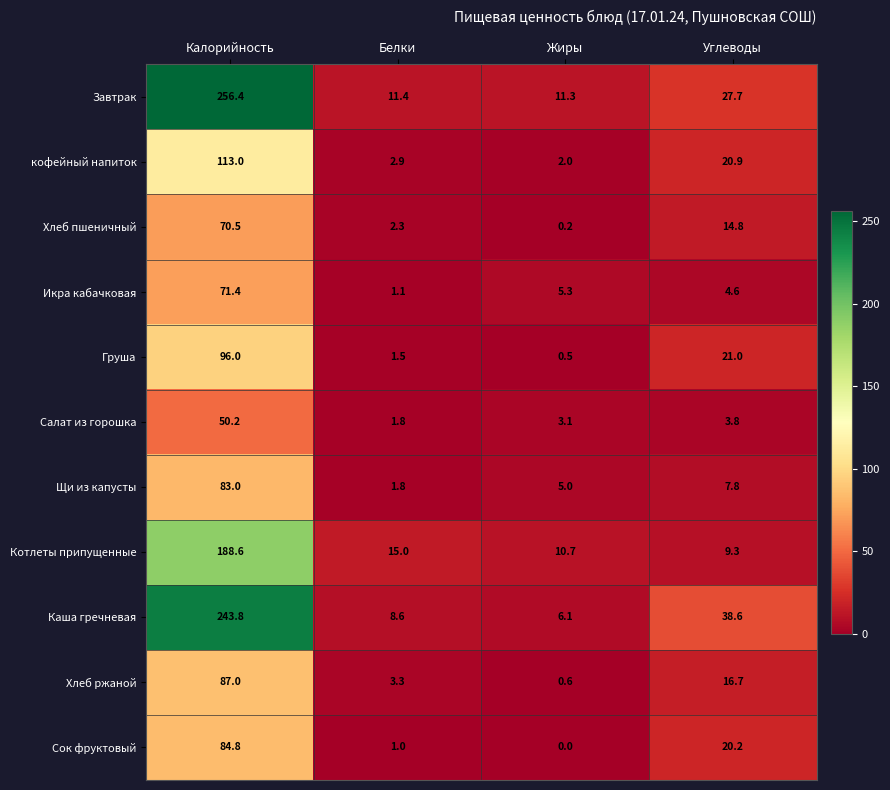

How many values in the Икра кабачковая series exceed 5?

2